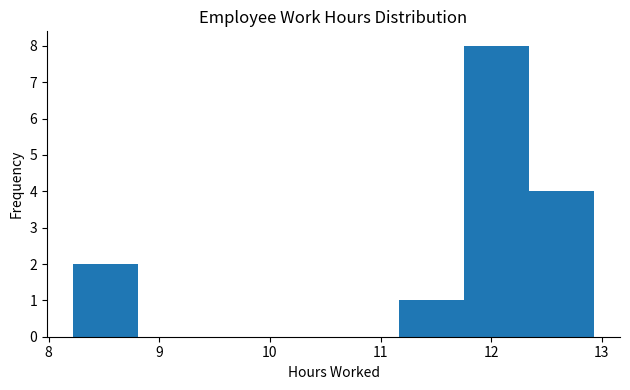

Reading left to right, list every bar in this chart as the range it spans on the x-axis followed by its height. Neither the bar edges nor the heights are printed on the chart, so give them approximately, as read against the axes.

8.2 to 8.8: 2
8.8 to 9.4: 0
9.4 to 10.0: 0
10.0 to 10.6: 0
10.6 to 11.2: 0
11.2 to 11.8: 1
11.8 to 12.3: 8
12.3 to 12.9: 4